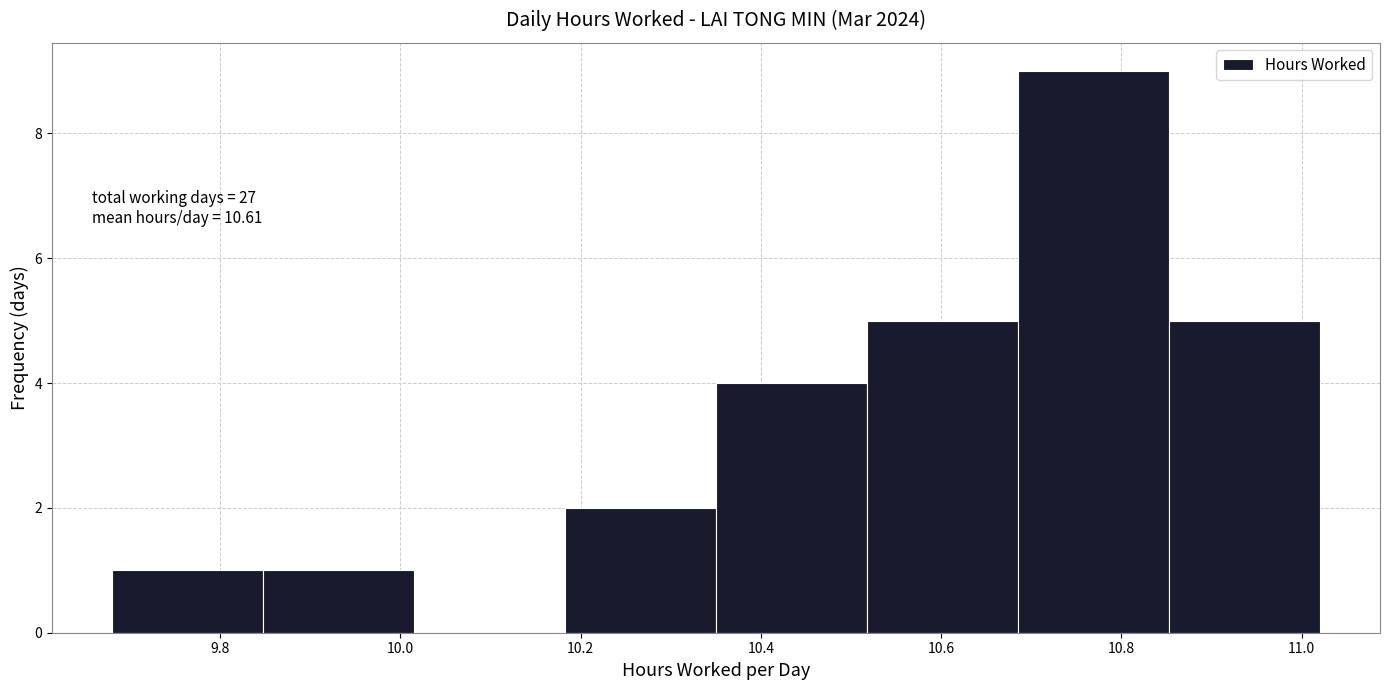

Over which range of the x-axis is the bar tallest?

10.68 to 10.86